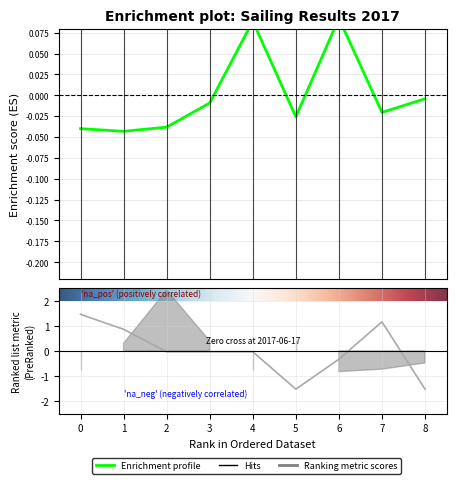

The Koef. series shows -0.0 at 3. True or false?

False